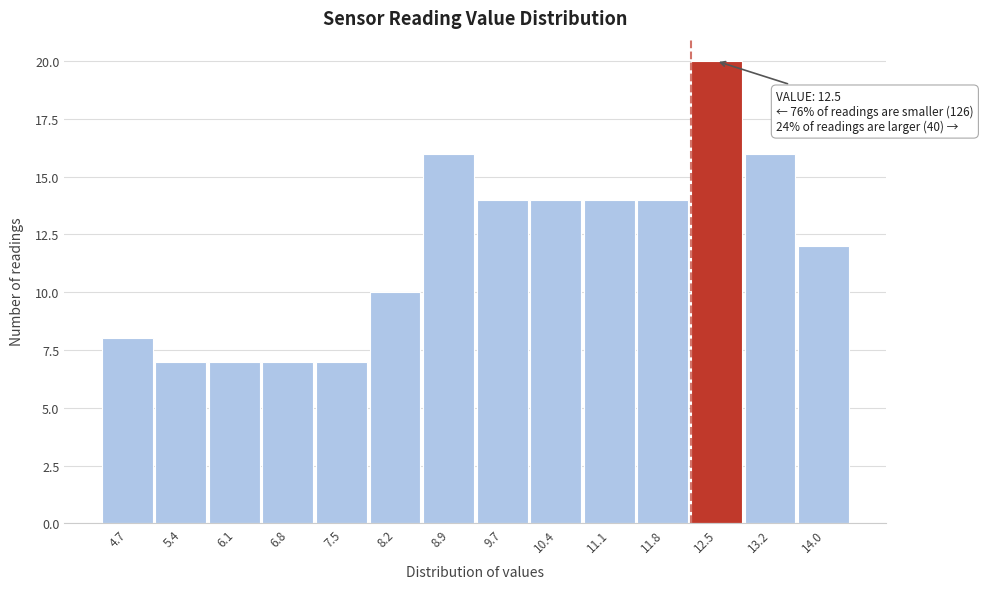

Which range on the x-axis has the tallest bar?

12.2 to 12.9